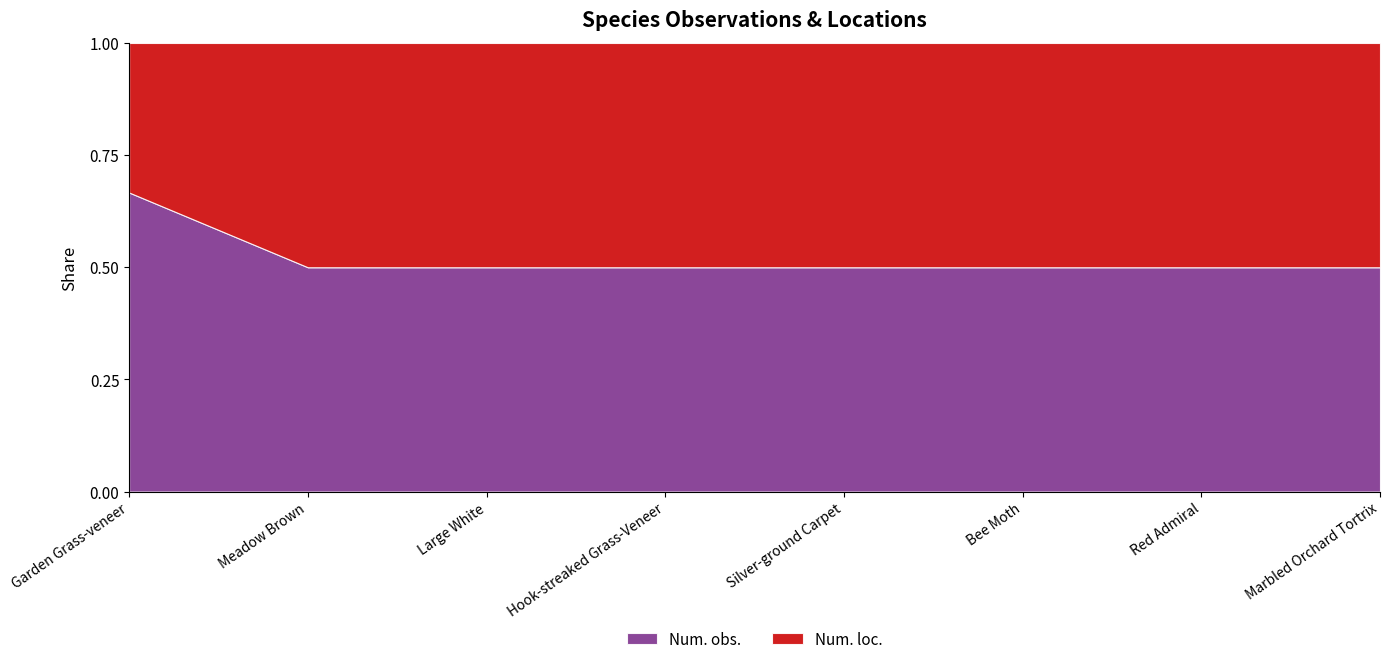

True or false: Num. loc. and Num. obs. intersect in this chart.

False